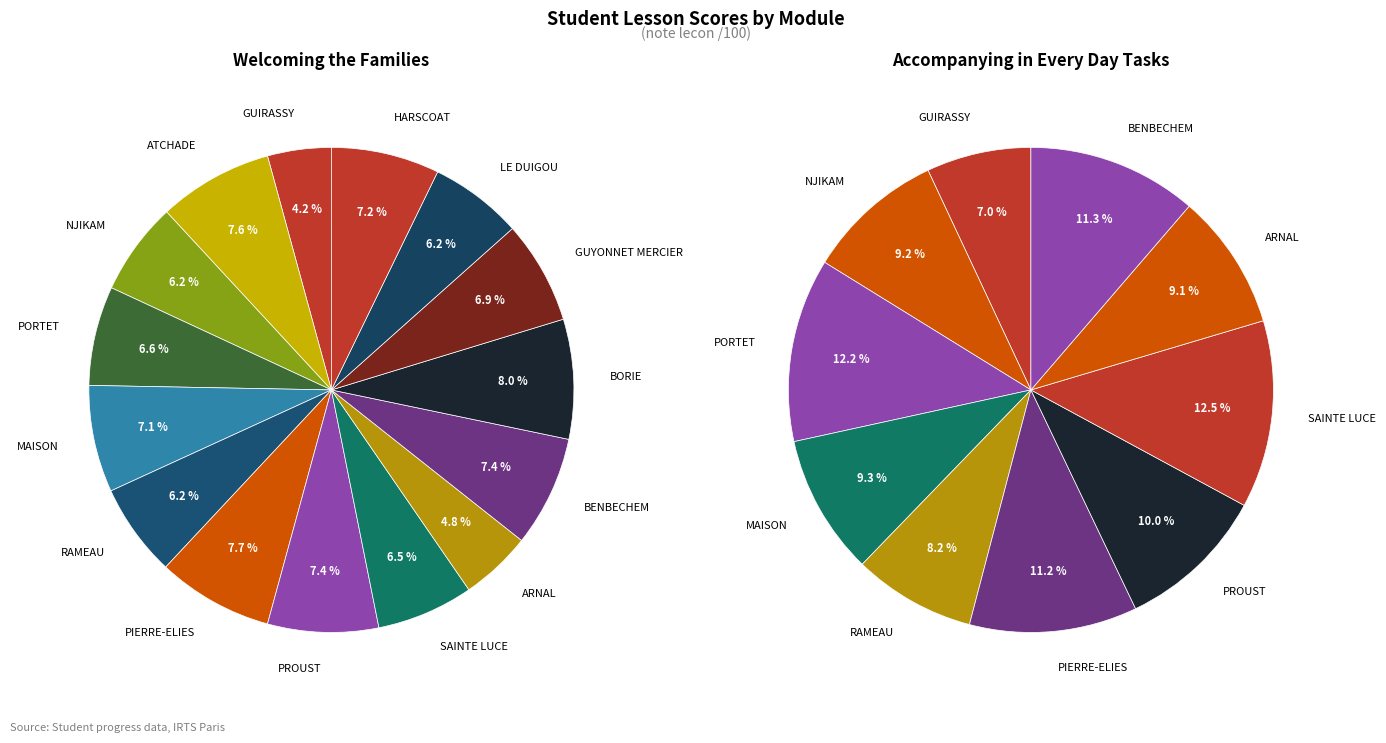

Which has a higher value, GUYONNET MERCIER or PORTET?

GUYONNET MERCIER